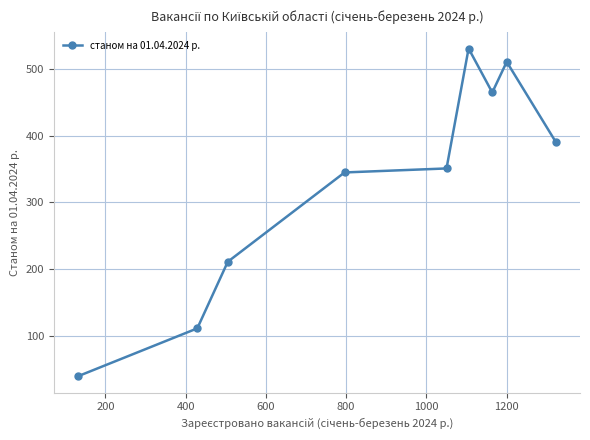

True or false: the data has more than 1 interior local peaks.

True